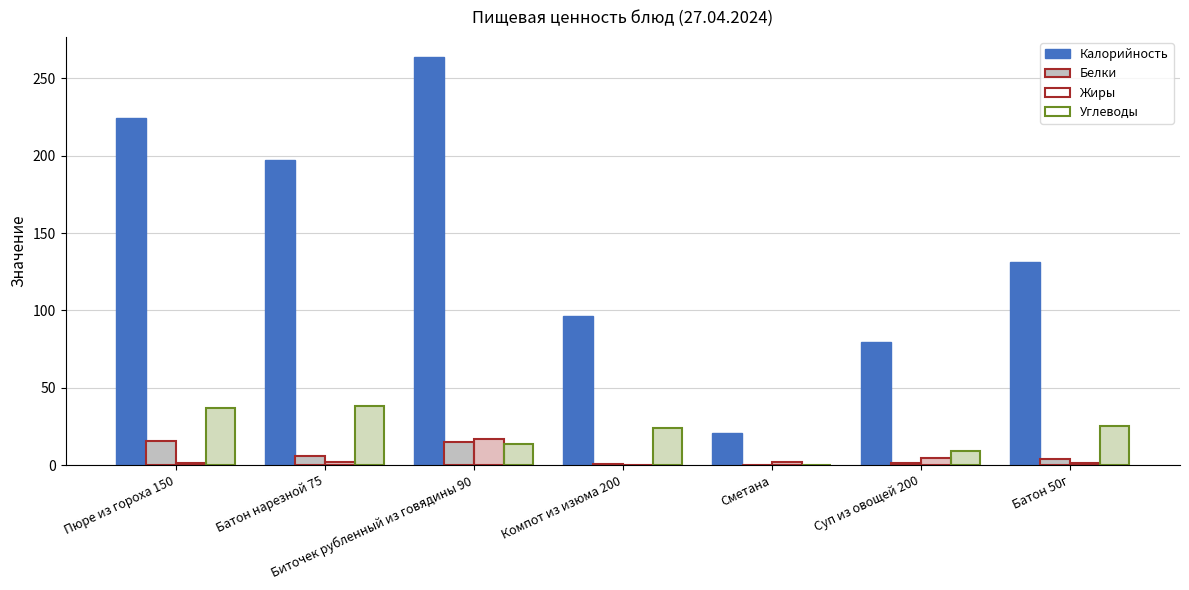

Reading left to right, extract all data points from this chart.

Калорийность: Пюре из гороха 150=224.4	Батон нарезной 75=197.2	Биточек рубленный из говядины 90=263.7	Компот из изюма 200=96.2	Сметана=20.6	Суп из овощей 200=79.7	Батон 50г=131.5
Белки: Пюре из гороха 150=15.8	Батон нарезной 75=5.6	Биточек рубленный из говядины 90=14.9	Компот из изюма 200=0.5	Сметана=0.2	Суп из овощей 200=1.5	Батон 50г=3.8
Жиры: Пюре из гороха 150=1.5	Батон нарезной 75=2.2	Биточек рубленный из говядины 90=16.8	Компот из изюма 200=0.1	Сметана=2.0	Суп из овощей 200=4.2	Батон 50г=1.4
Углеводы: Пюре из гороха 150=36.9	Батон нарезной 75=37.9	Биточек рубленный из говядины 90=13.5	Компот из изюма 200=24.2	Сметана=0.3	Суп из овощей 200=8.8	Батон 50г=25.2